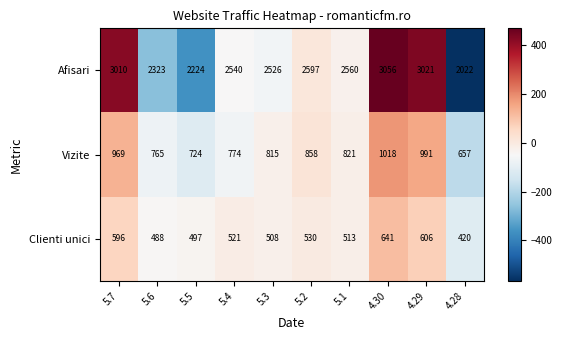

At which category is the sum across all series the highest?

4.30